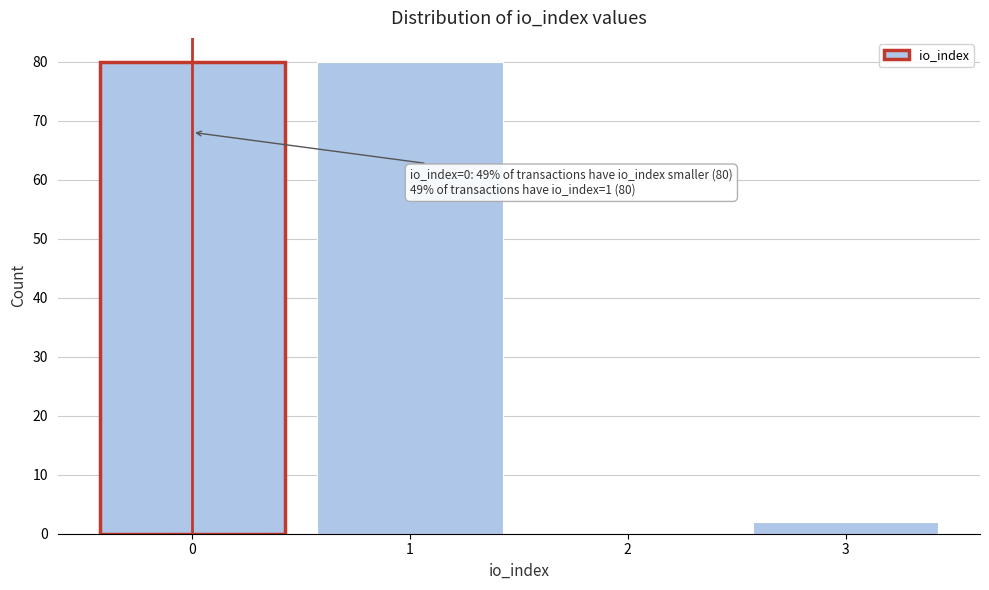

Reading right to left, list all the values displayed in this chart.

3=2	2=0	1=80	0=80